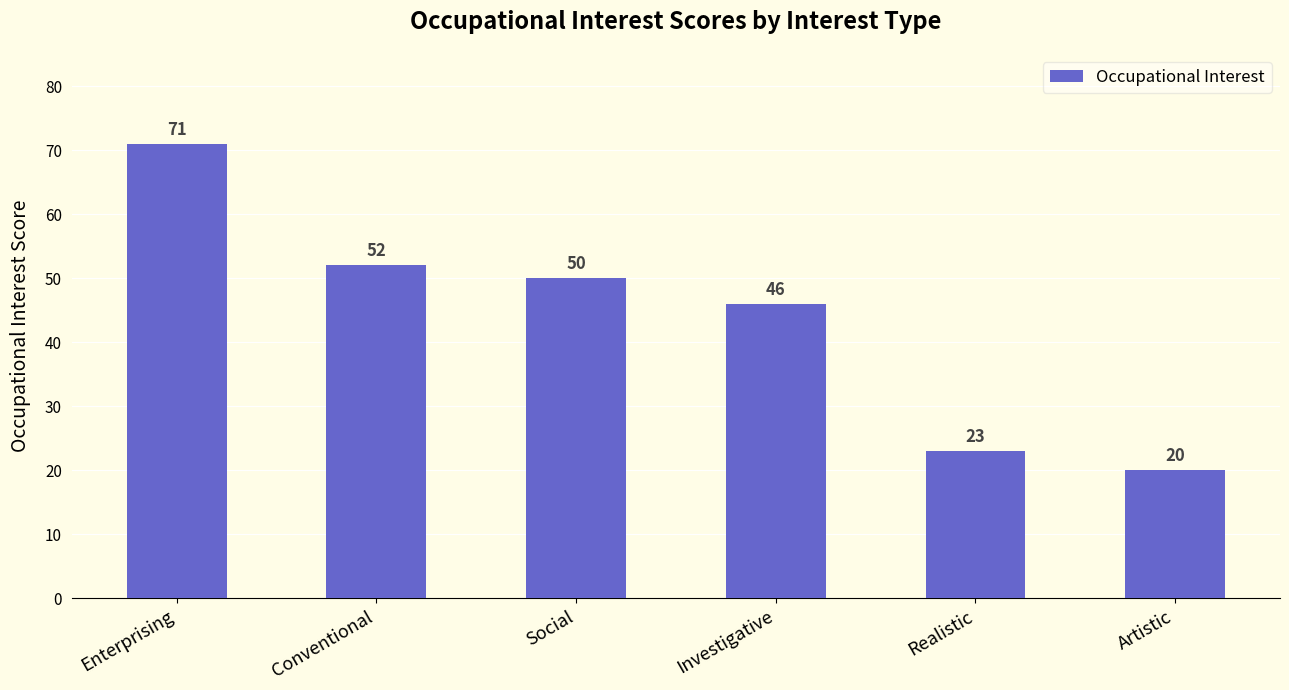

What is the label of the 1st bar from the right?

Artistic